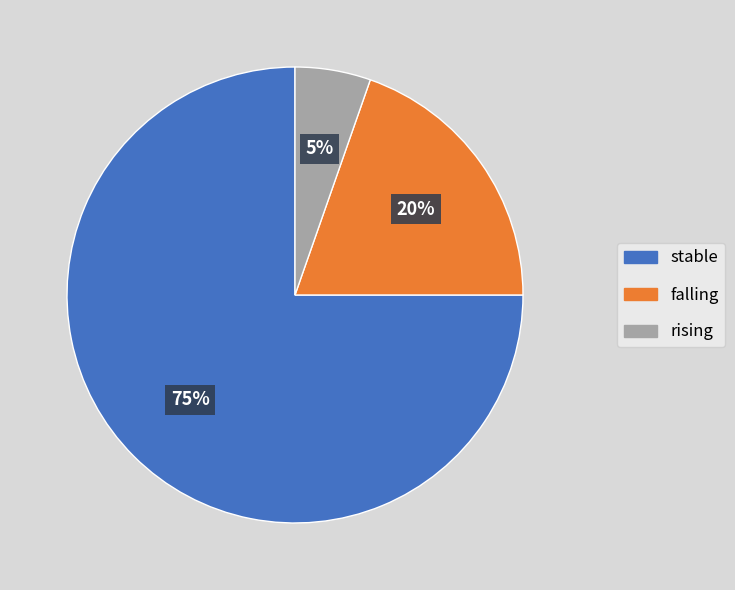

What is the largest slice in the pie chart?

stable